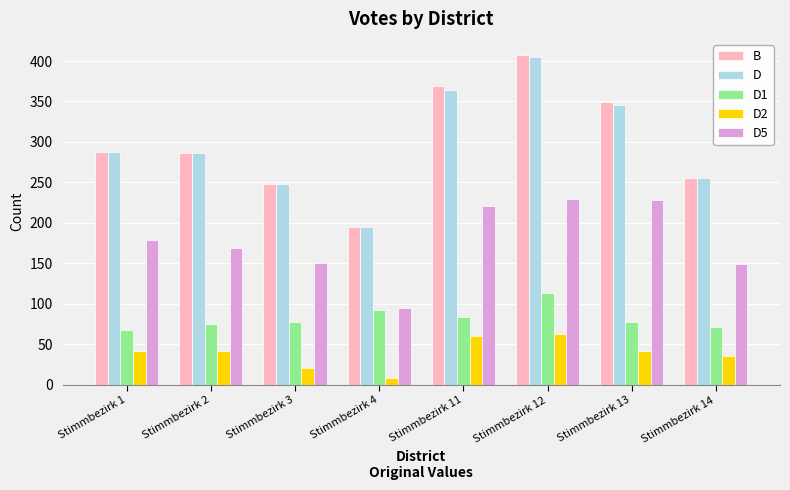

Which series has the largest range (max minus min)?

B